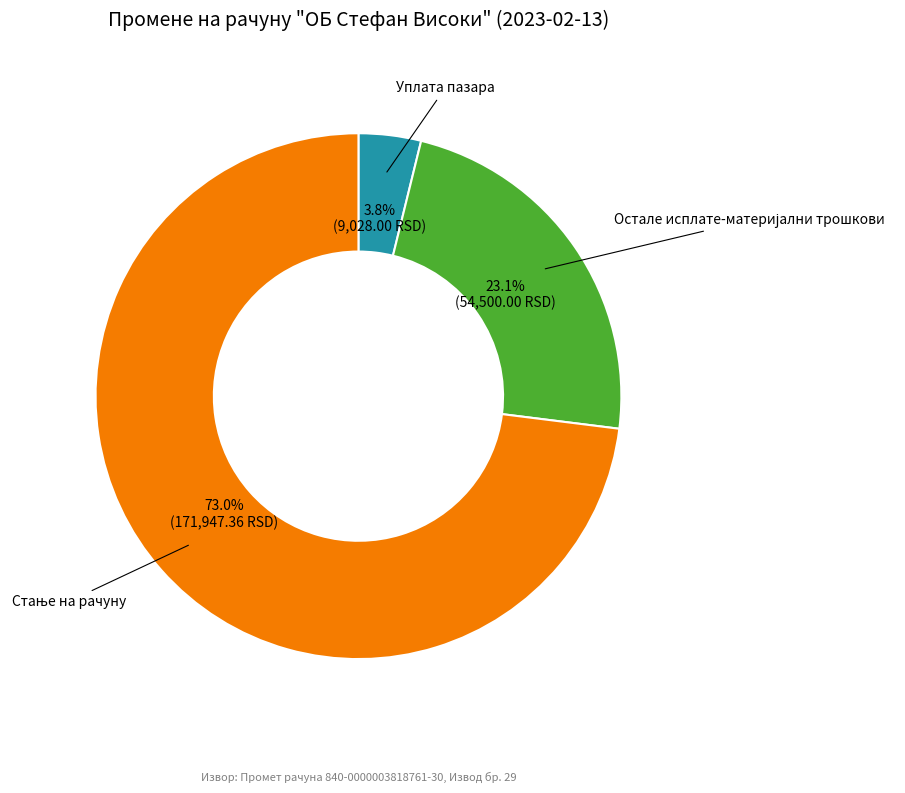

Count the number of slices in the pie.

3